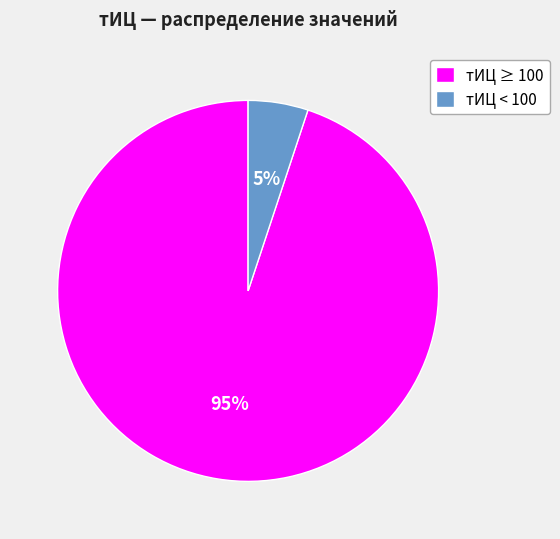

How many slices are in this pie chart?

2